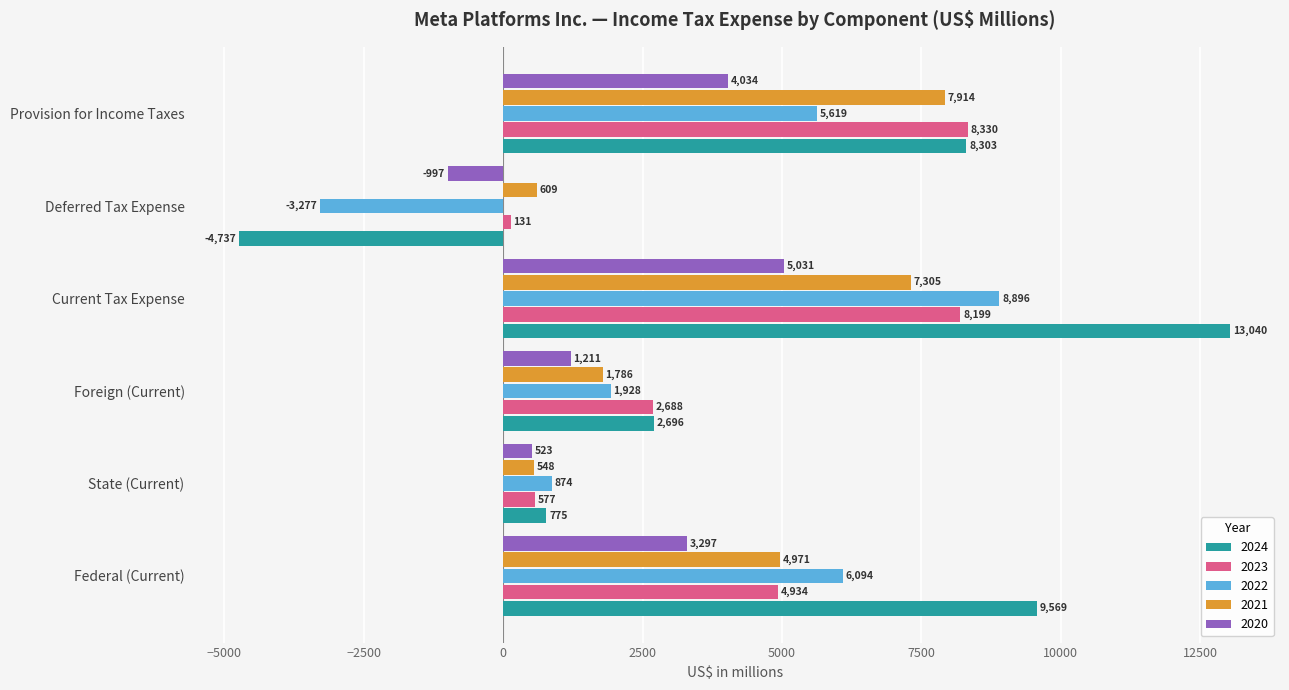

At which category is the sum across all series the highest?

Current Tax Expense